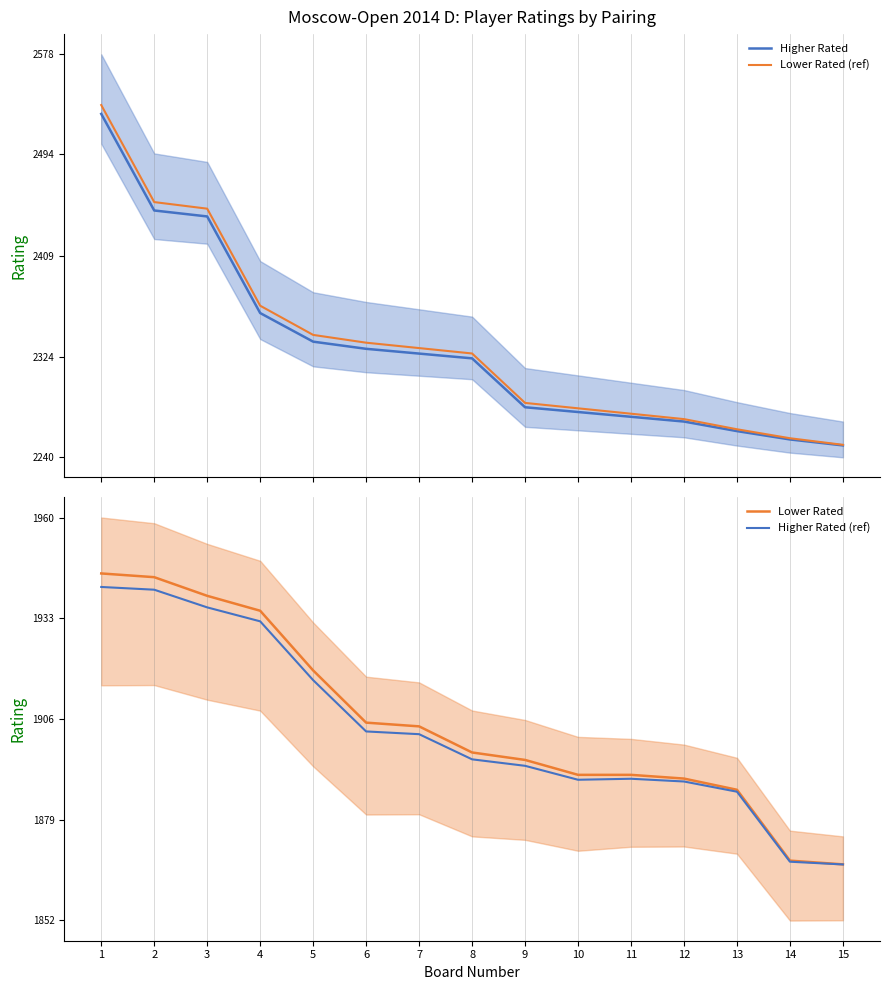

Where does the Lower Rated series first go above 1897?

1